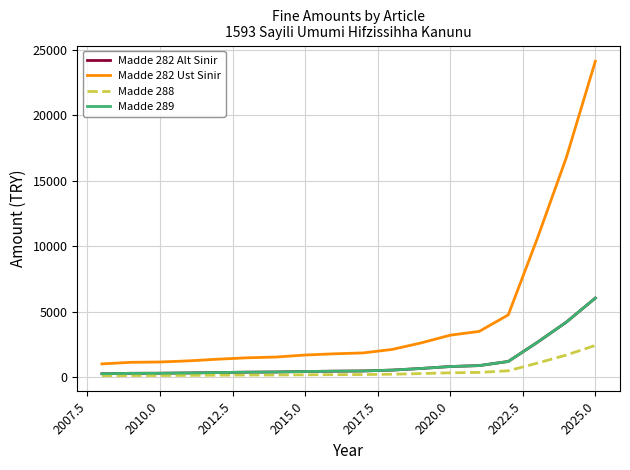

What is the minimum value shown in the chart?

100.0